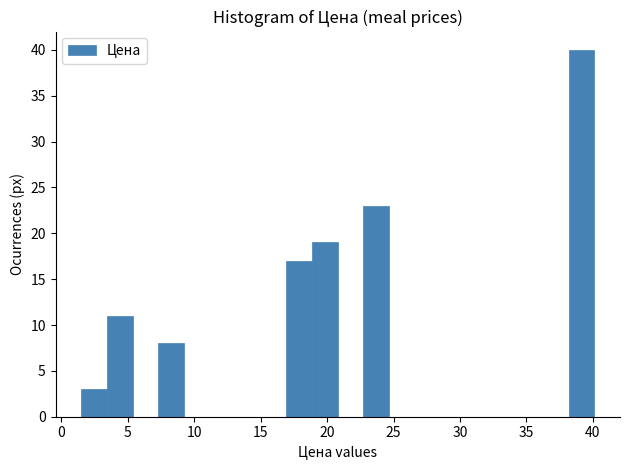

Read against the x-axis, roughly where is the centre of the tallest bar?

39.0